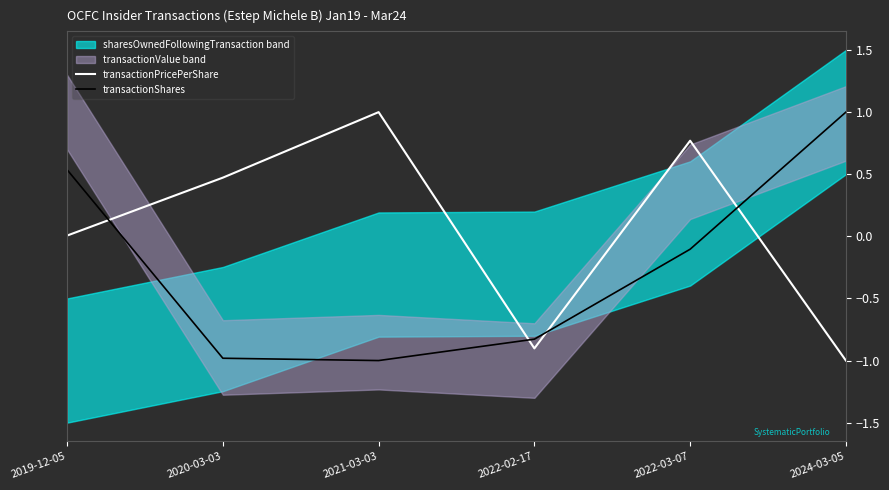

Which series ends up on top after the final intersection of transactionShares and transactionPricePerShare?

transactionShares